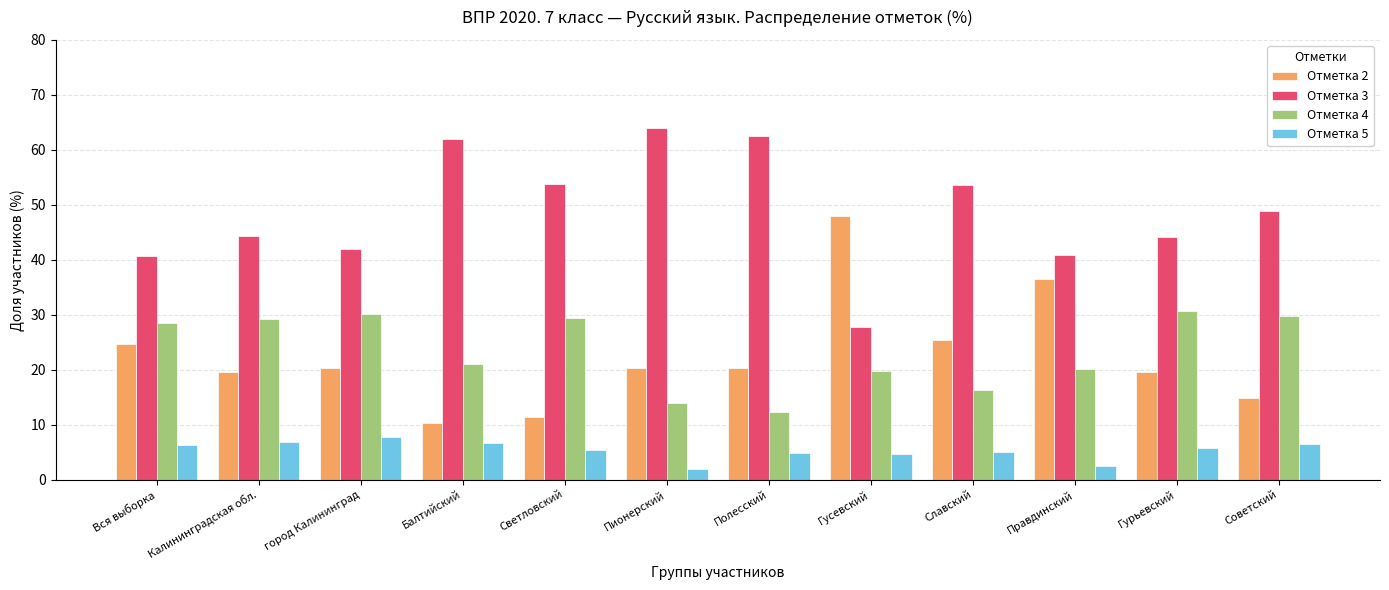

Does the chart contain any negative values?

No